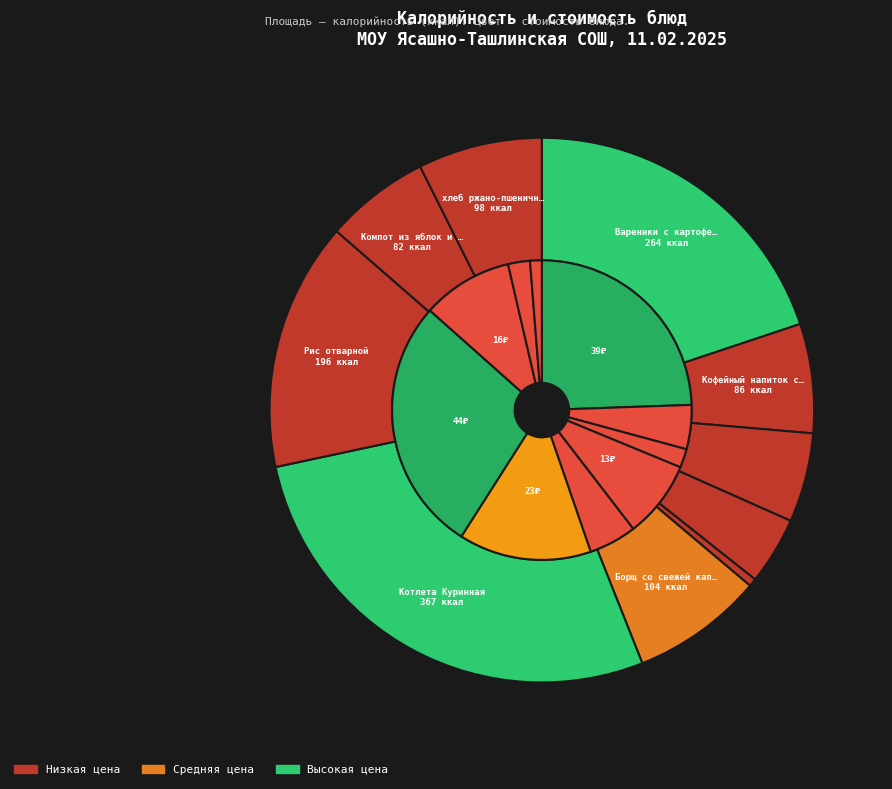

Is there any slice that represents more than half of the pie?

No